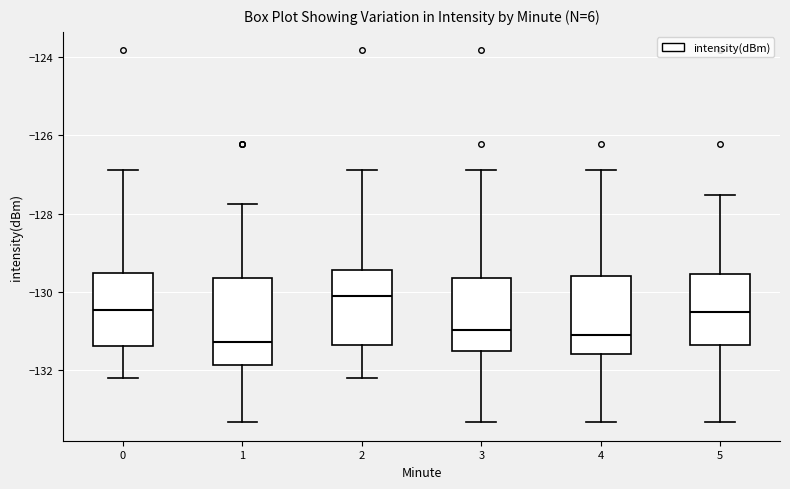

Comparing the boxes themselves (not the whiskers), which one is the tallest?

1